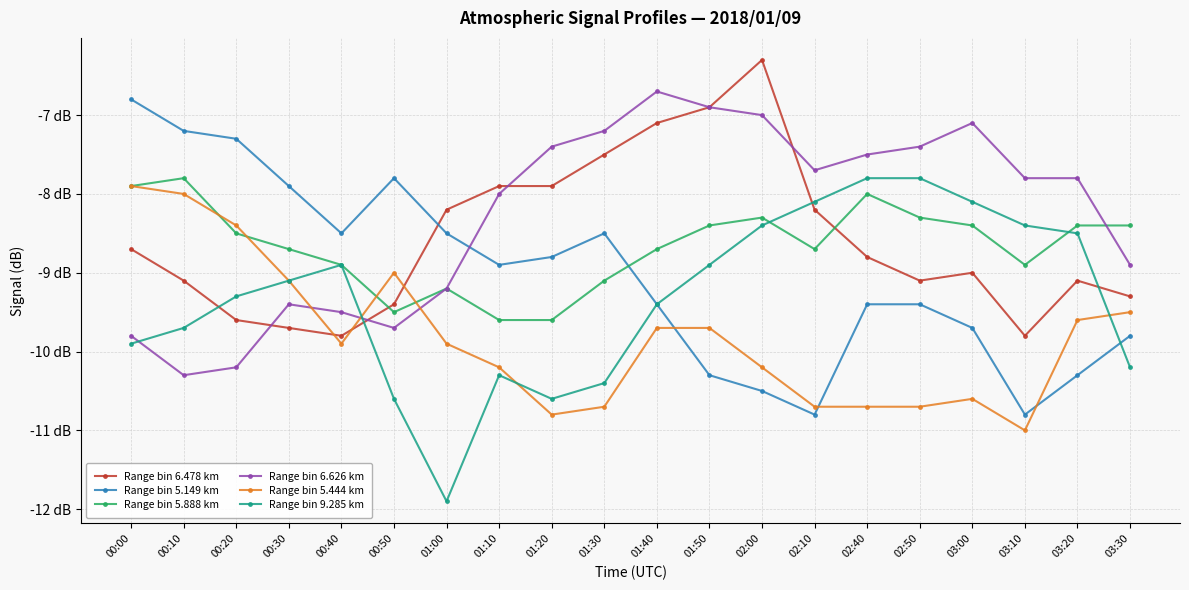

How many interior local peaks does the Range bin 5.444 km series have?

2